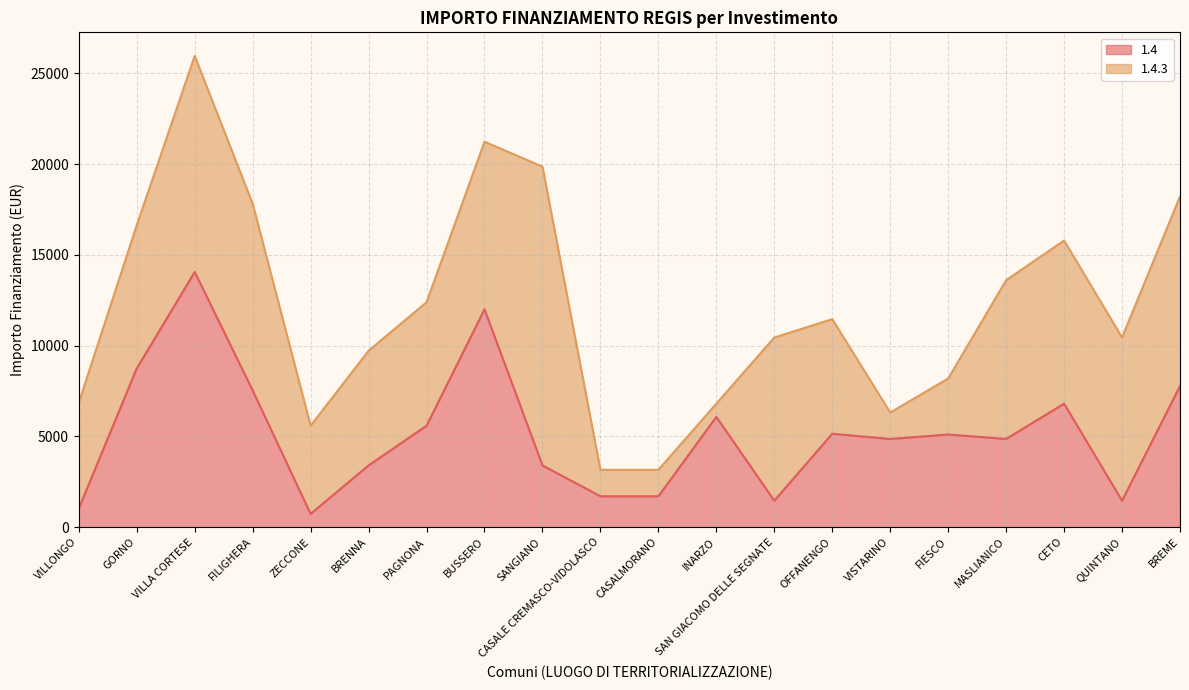

Count the number of categories in the chart.

20